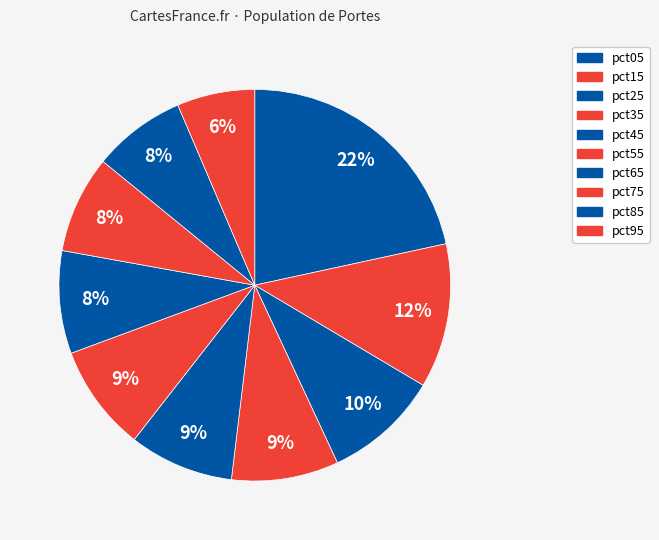

How many slices are in this pie chart?

10